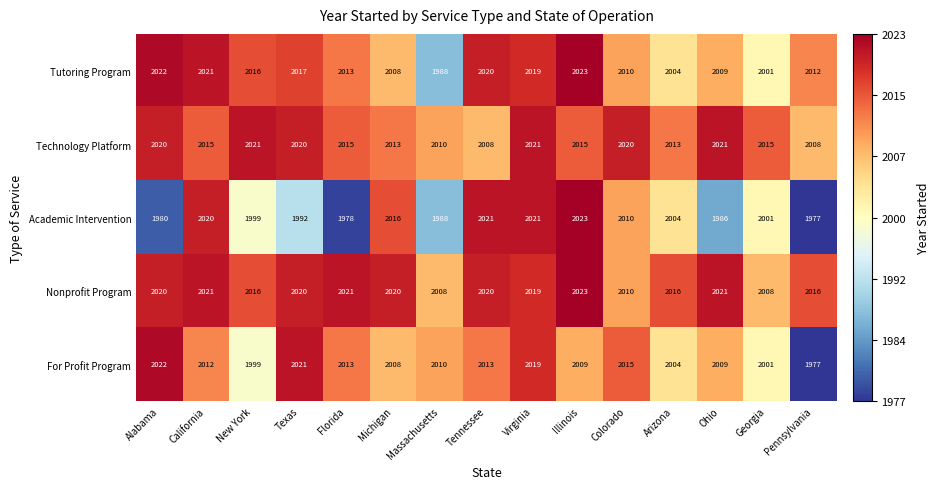

Which series has the widest spread of values?

Academic Intervention